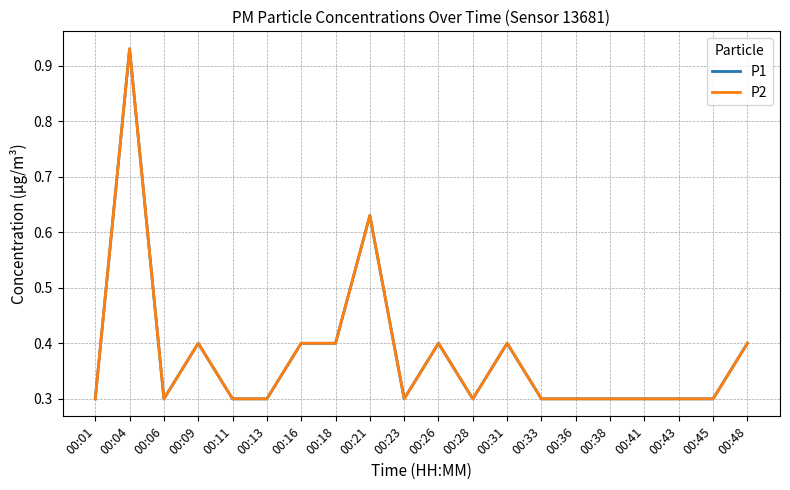

What is the difference between the maximum and minimum values in the P2 series?

0.6